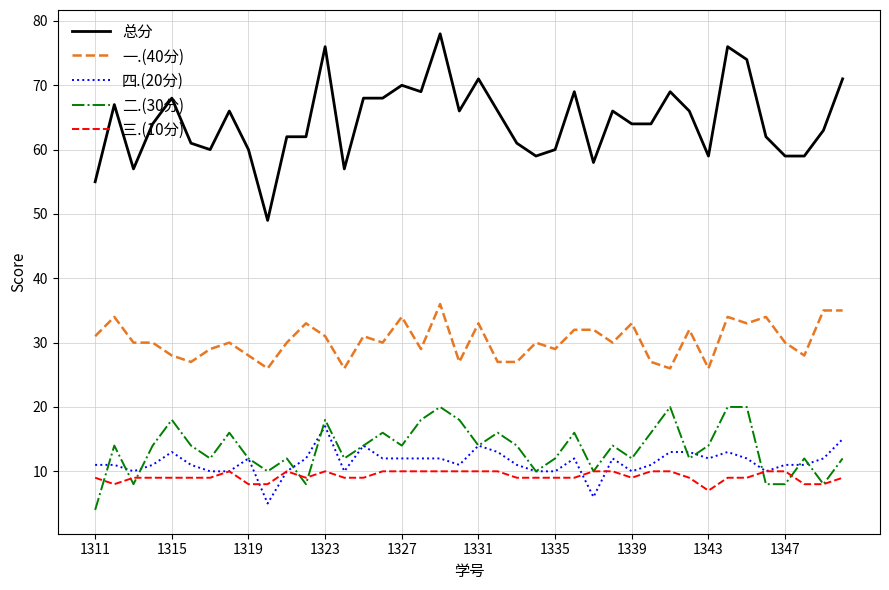

List the series in order of their peak value, highest first.

总分, 一.(40分), 二.(30分), 四.(20分), 三.(10分)